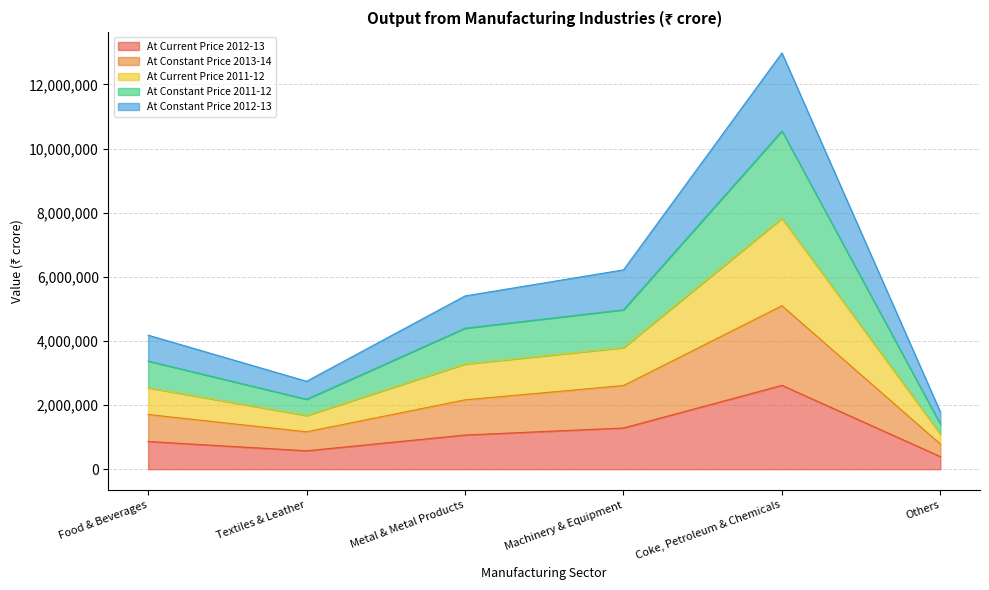

True or false: At Current Price 2011-12 and At Constant Price 2011-12 intersect in this chart.

False